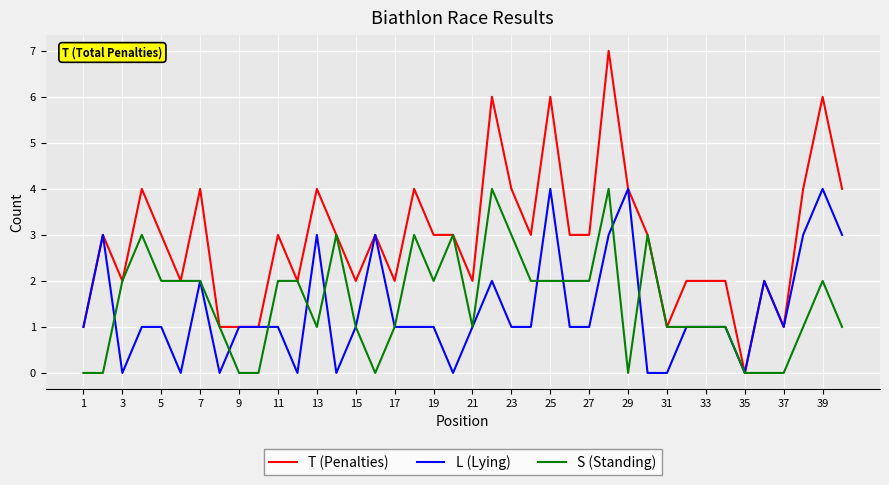

Which series has the widest spread of values?

T (Penalties)